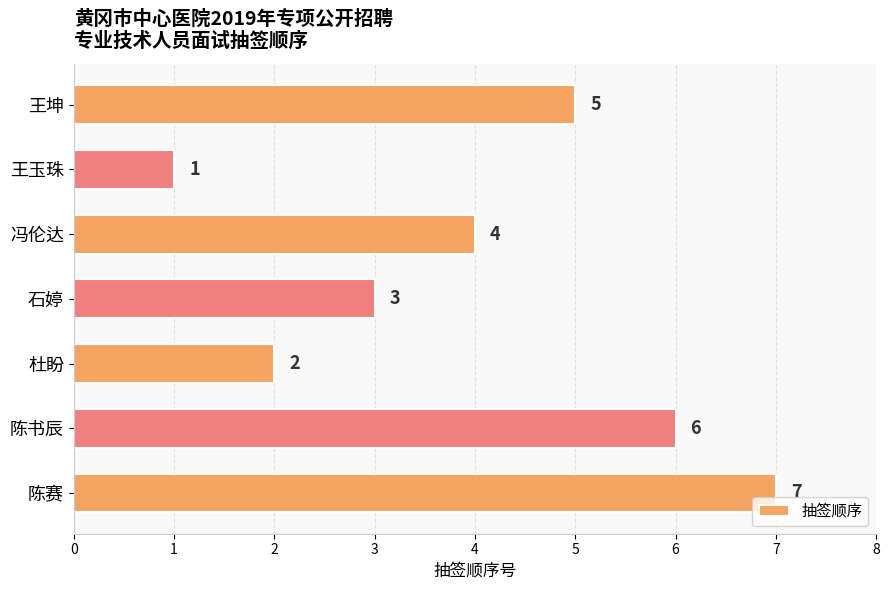

Reading bottom to top, list all the values displayed in this chart.

7	6	2	3	4	1	5